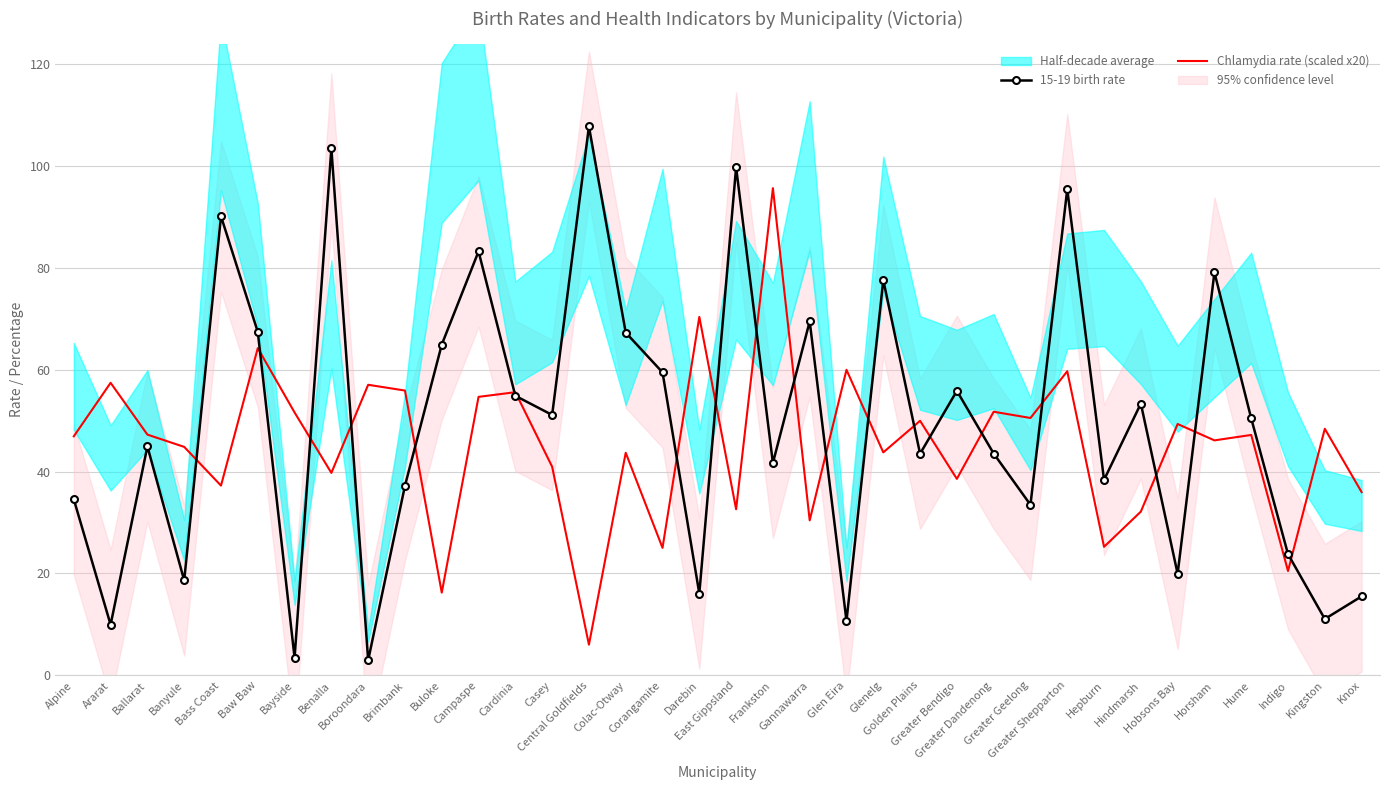

Which label corresponds to the largest value in the chart?

Central Goldfields